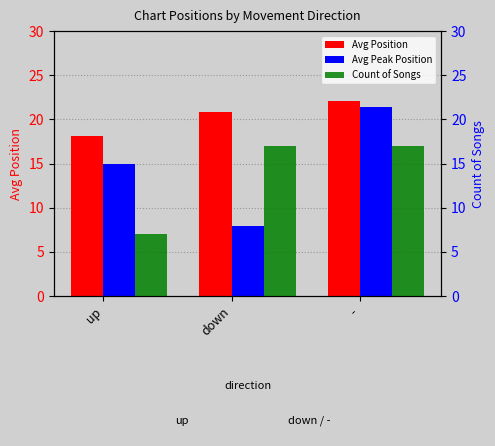

Reading left to right, transcribe all the data shown in this chart.

Avg Position: 18.1	20.8	22.1
Avg Peak Position: 15.0	7.9	21.4
Count of Songs: 7.0	17.0	17.0